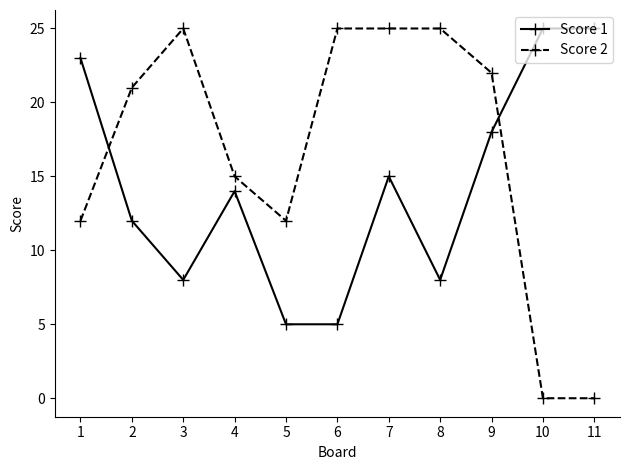

At which label does Score 1 first exceed 14?

1